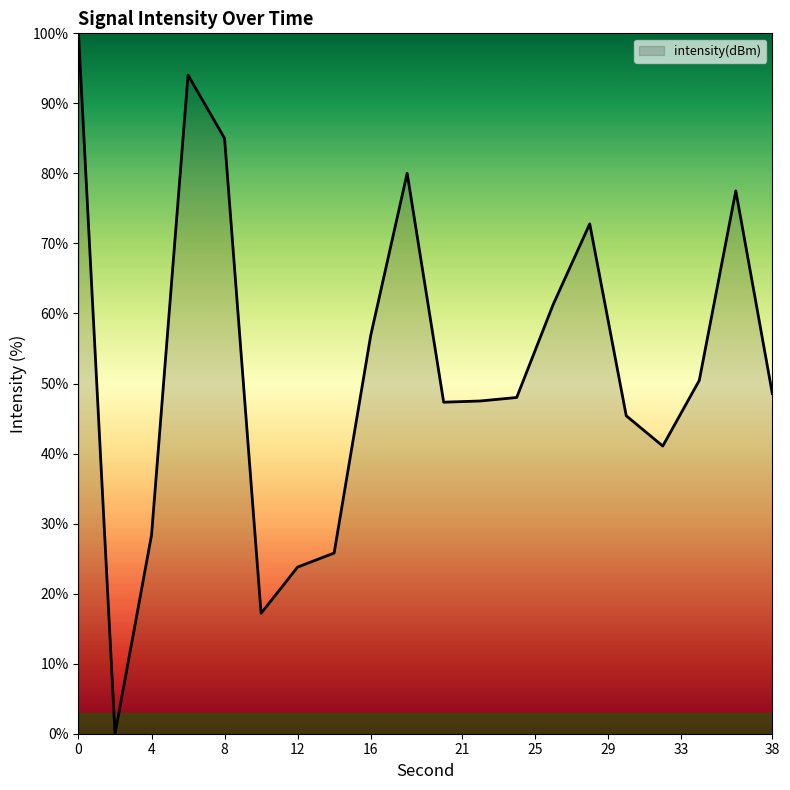

What is the difference between the maximum and minimum values?

100.0